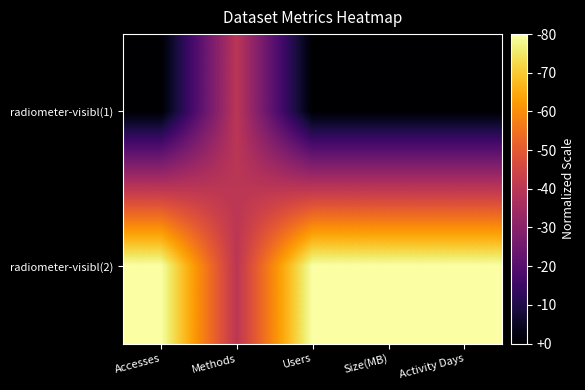

What is the difference between the highest and lowest values at Users?

1.0